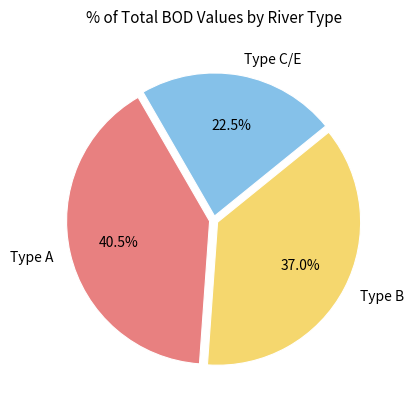

What percentage do Type C/E and Type B together represent?

59.5%